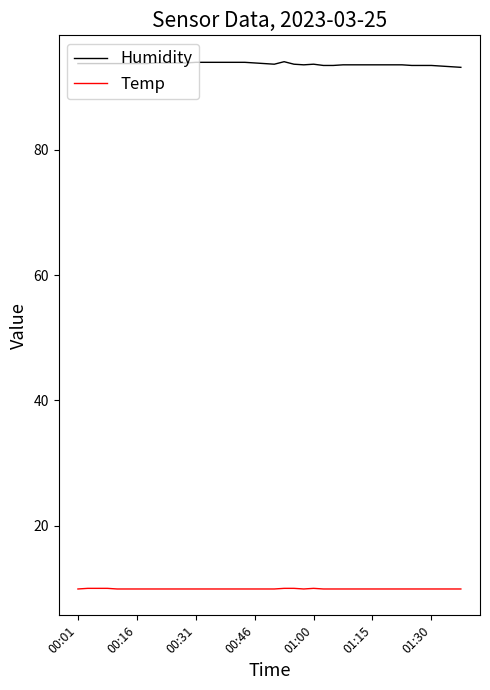

True or false: Humidity and Temp cross at least once.

False